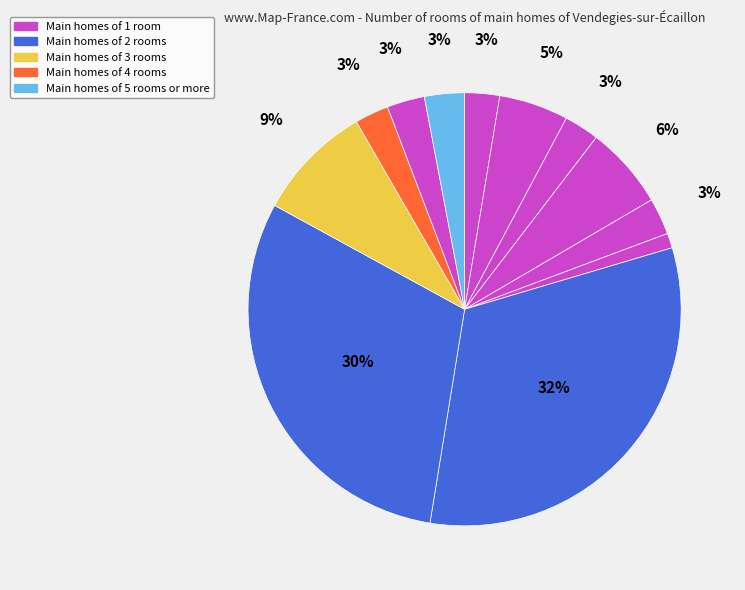

How many slices are in this pie chart?

12